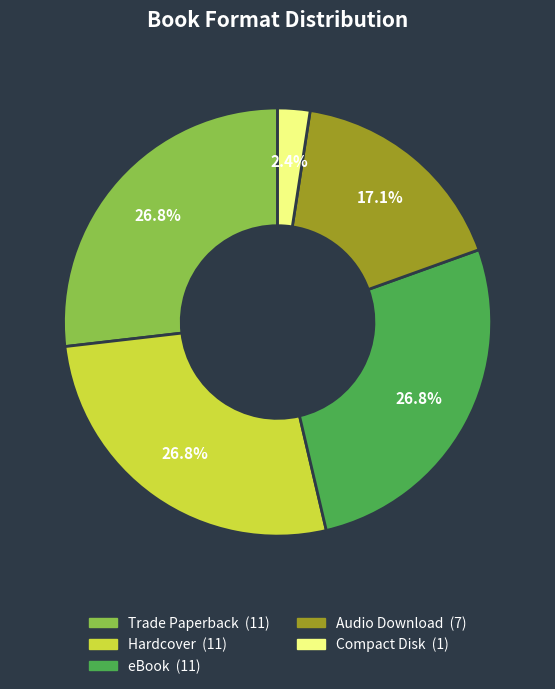

Which has a higher value, Audio Download or Compact Disk?

Audio Download